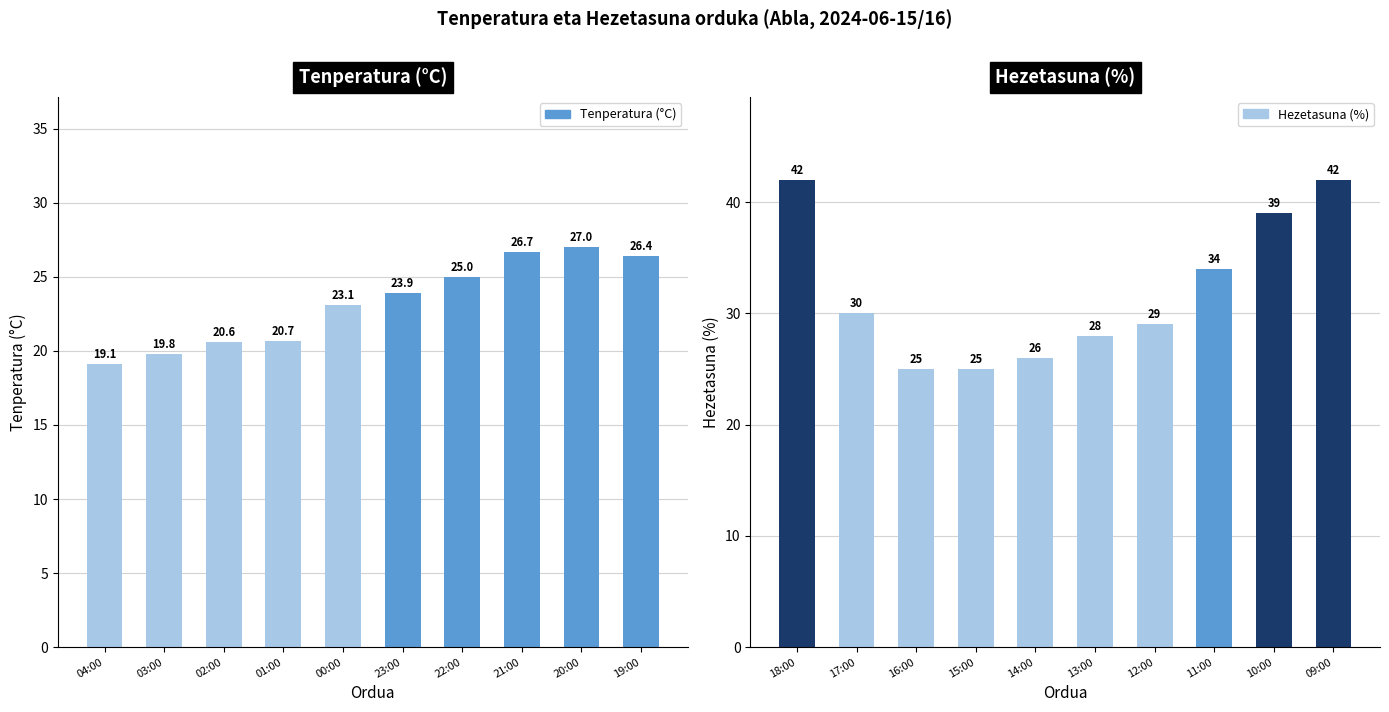

What is the maximum value shown in the chart?

42.0